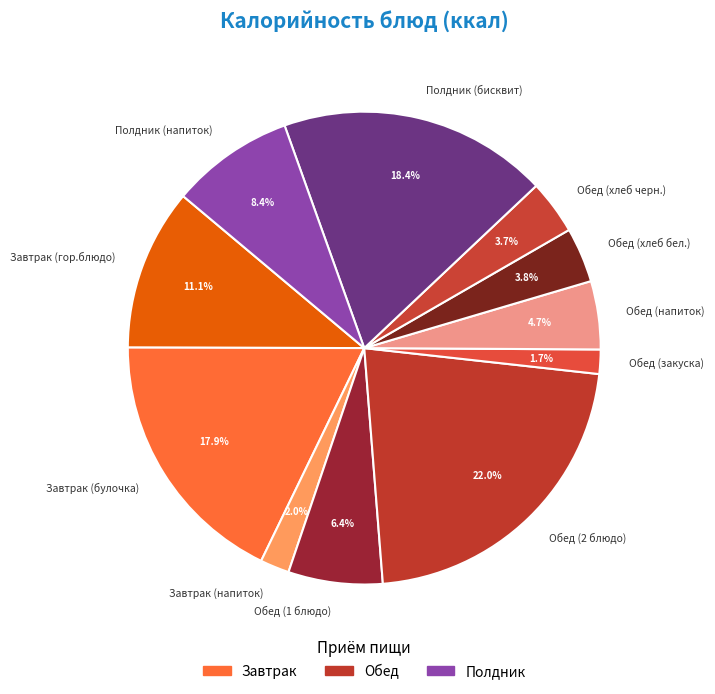

Does Полдник (бисквит) represent more than half of the total?

No